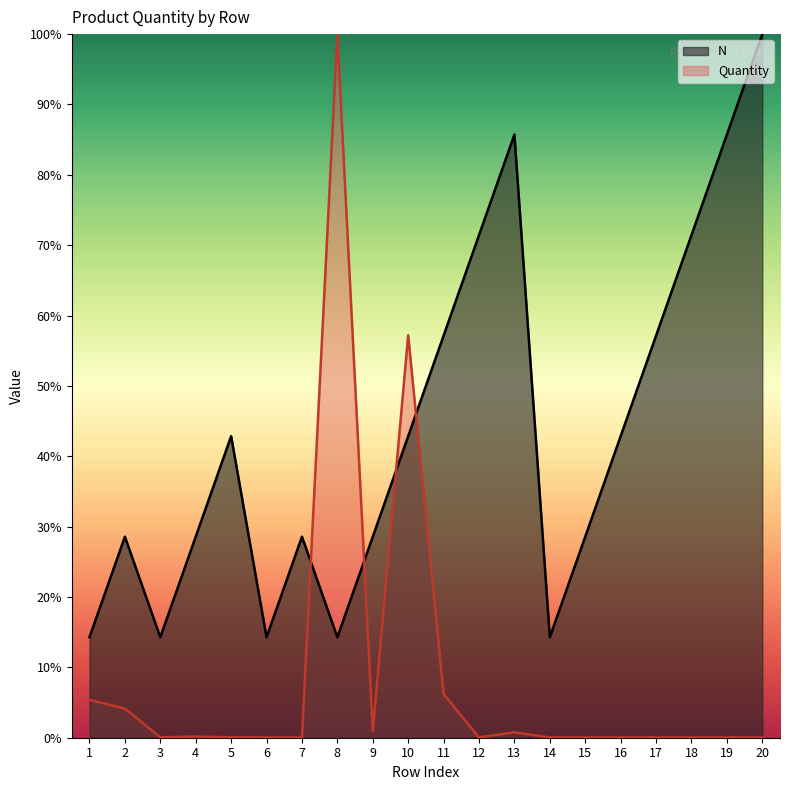

What is the difference between the Quantity values at 8 and 1?

94.6